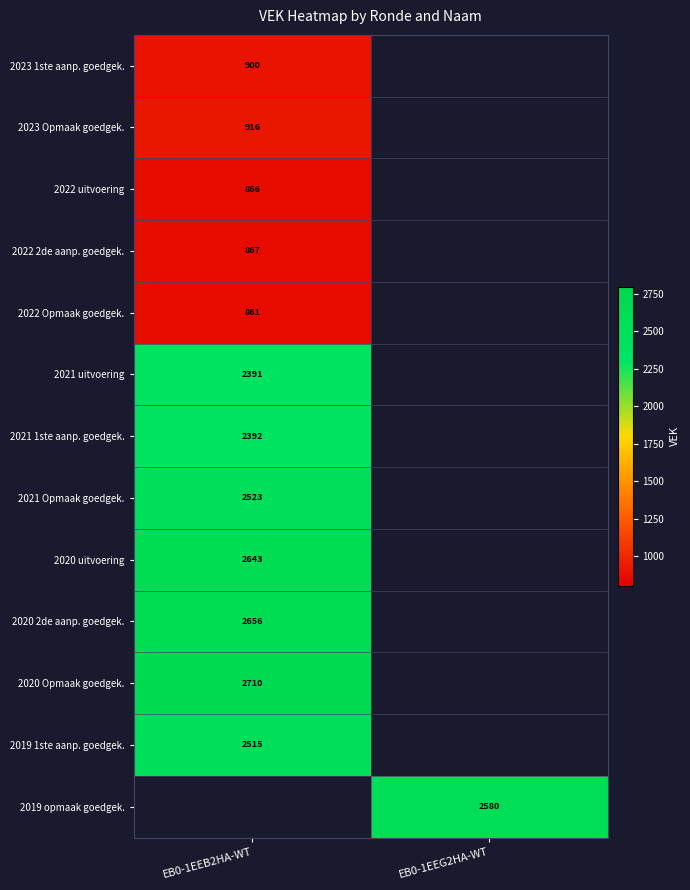

The 2021 uitvoering series shows 2391 at EB0-1EEB2HA-WT. True or false?

True